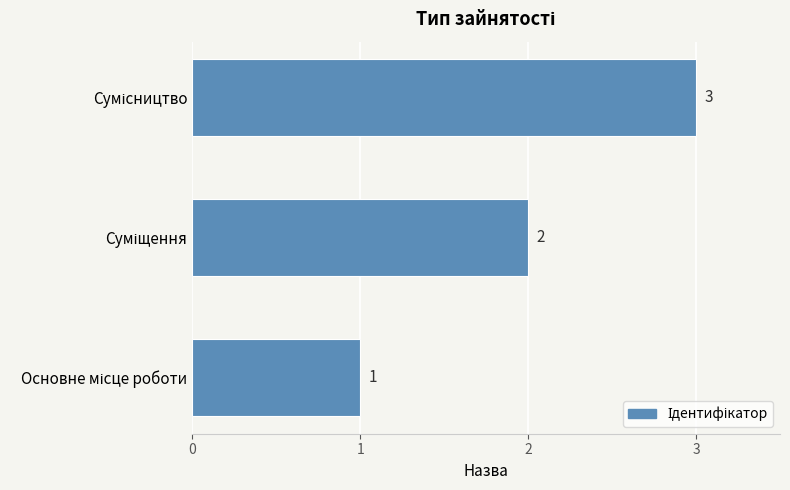

What is the difference between the maximum and second lowest values?

1